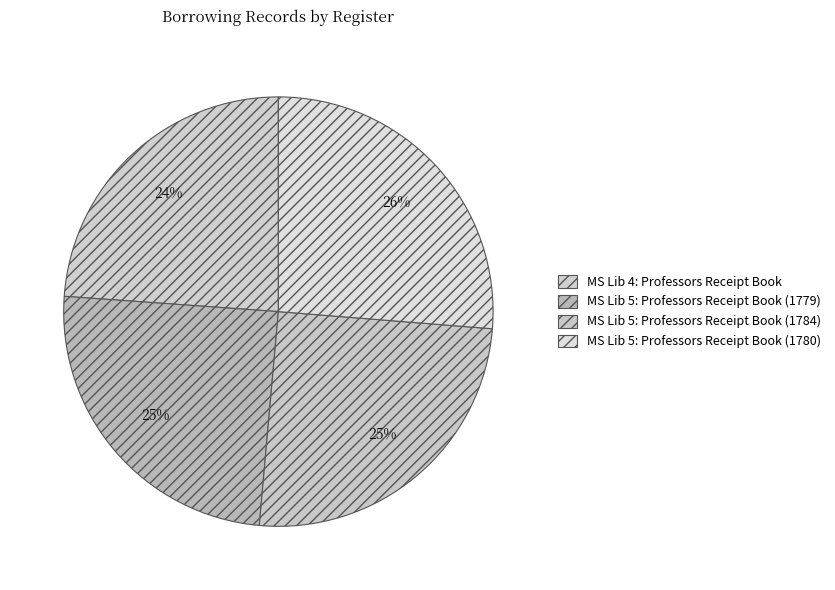

Count the number of slices in the pie.

4